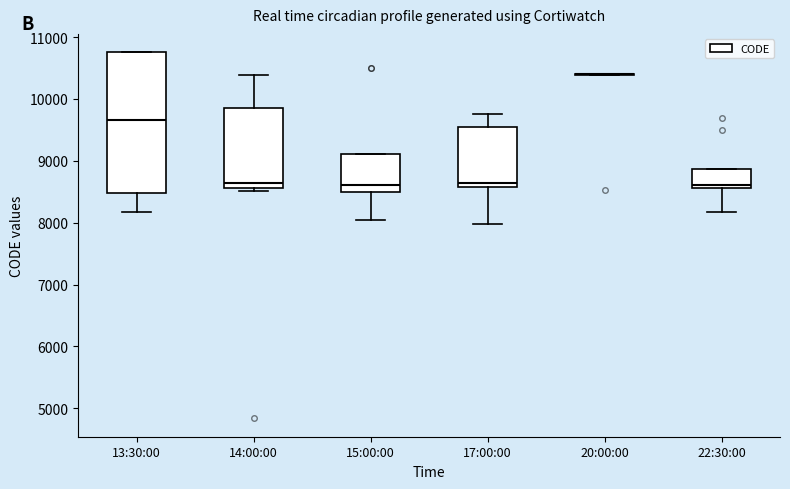

Where is the lower edge of the box for 14:00:00 on the y-axis? The values are not printed on the chart, so give them approximately, as read against the axis.

8600